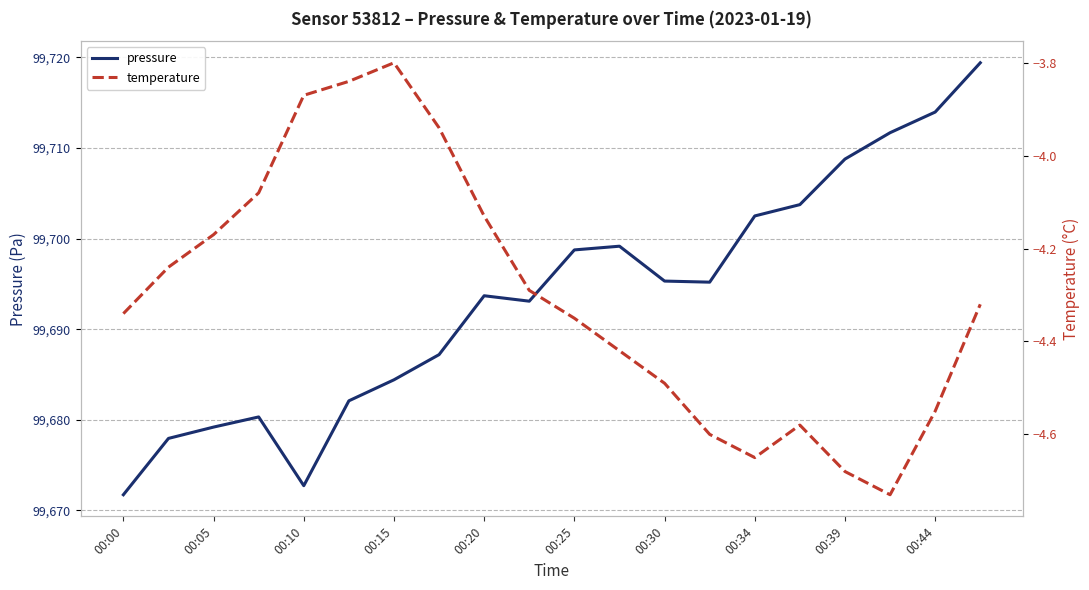

What is the highest value of the pressure series?

99719.4